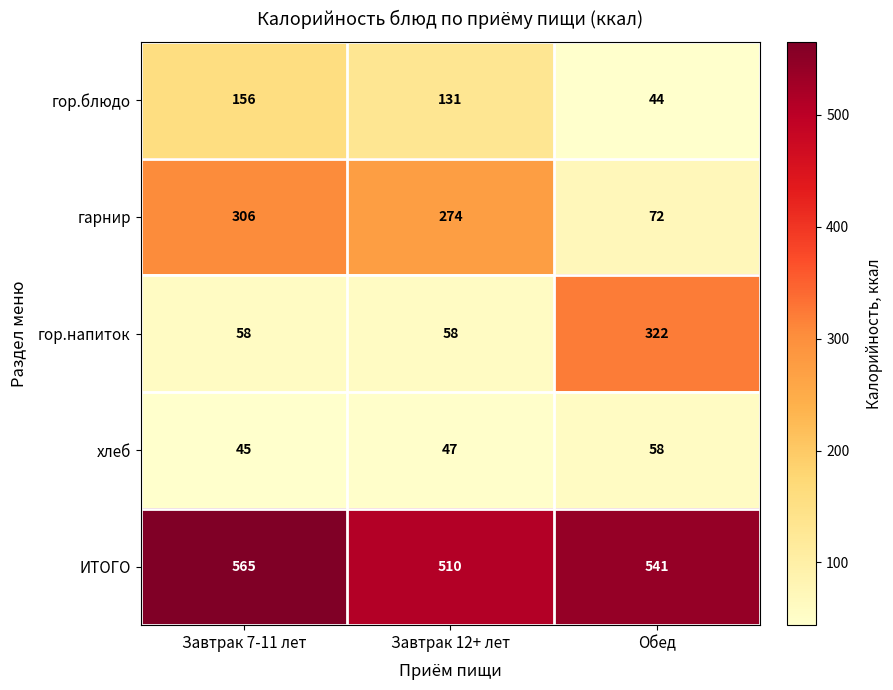

How many data points does each series have?

3